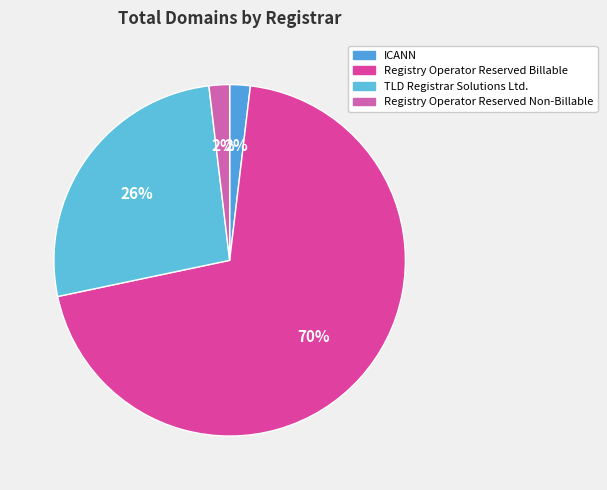

True or false: Registry Operator Reserved Non-Billable accounts for 2% of the total.

True